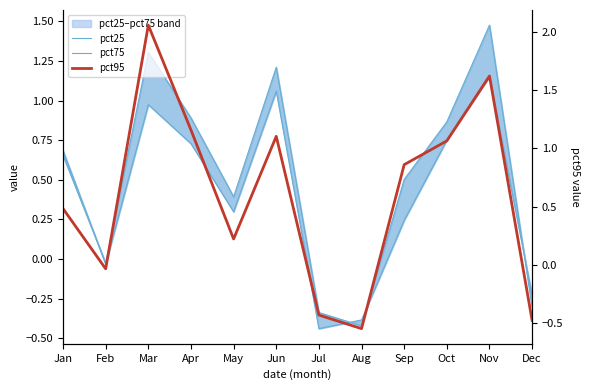

True or false: pct95 and pct25 cross at least once.

True